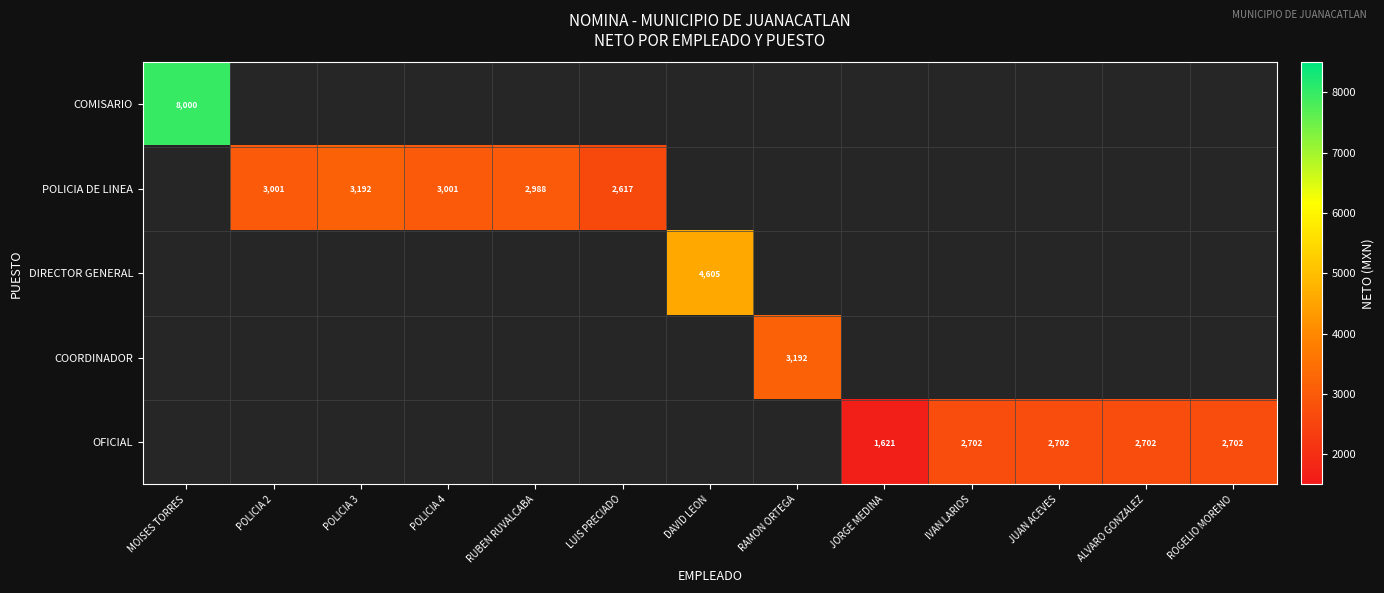

Which category has the highest value across all series?

MOISES TORRES